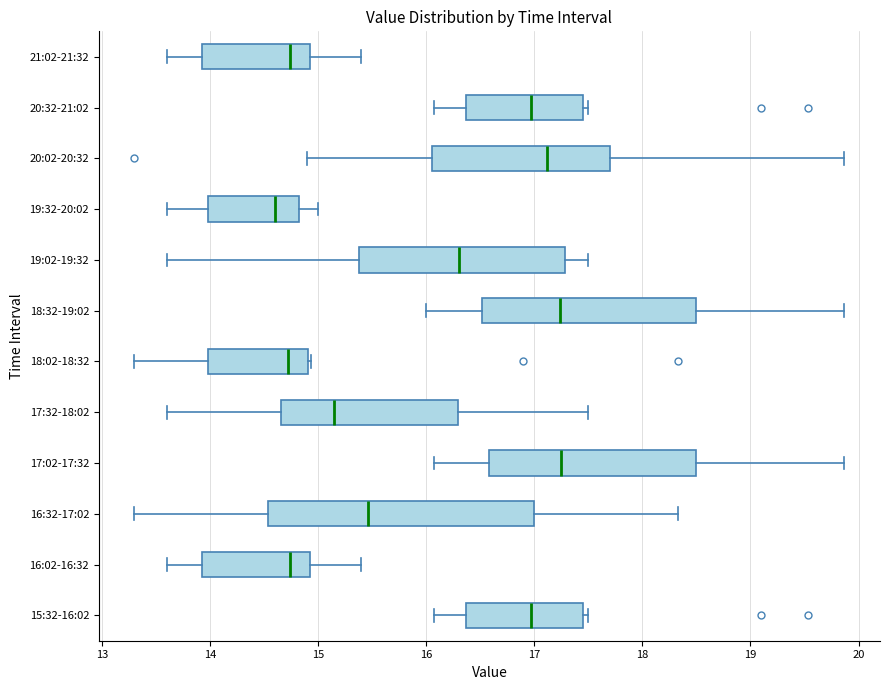

Reading bottom to top, read every box against the x-axis: the position of its median line, the range the box covers, and the ends of its whiskers. The values are not printed on the chart, so give them approximately, as read against the axis.

15:32-16:02: median 17.0, box 16.4 to 17.4, whiskers 16.1 to 17.5
16:02-16:32: median 14.7, box 13.9 to 14.9, whiskers 13.6 to 15.4
16:32-17:02: median 15.5, box 14.5 to 17.0, whiskers 13.3 to 18.3
17:02-17:32: median 17.3, box 16.6 to 18.5, whiskers 16.1 to 19.9
17:32-18:02: median 15.2, box 14.7 to 16.3, whiskers 13.6 to 17.5
18:02-18:32: median 14.7, box 14.0 to 14.9, whiskers 13.3 to 14.9
18:32-19:02: median 17.2, box 16.5 to 18.5, whiskers 16.0 to 19.9
19:02-19:32: median 16.3, box 15.4 to 17.3, whiskers 13.6 to 17.5
19:32-20:02: median 14.6, box 14.0 to 14.8, whiskers 13.6 to 15.0
20:02-20:32: median 17.1, box 16.1 to 17.7, whiskers 14.9 to 19.9
20:32-21:02: median 17.0, box 16.4 to 17.4, whiskers 16.1 to 17.5
21:02-21:32: median 14.7, box 13.9 to 14.9, whiskers 13.6 to 15.4